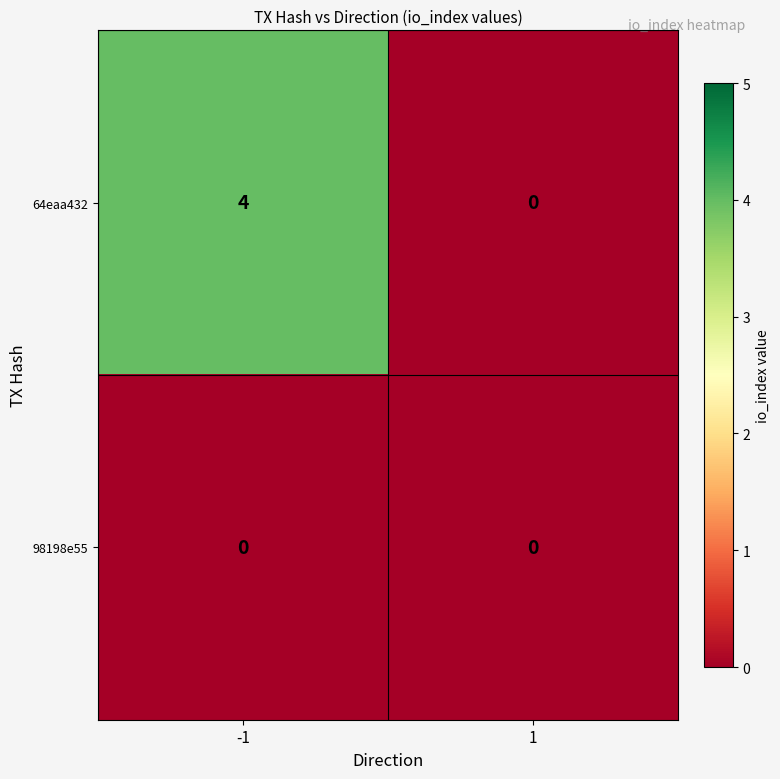

What is the maximum value shown in the chart?

4